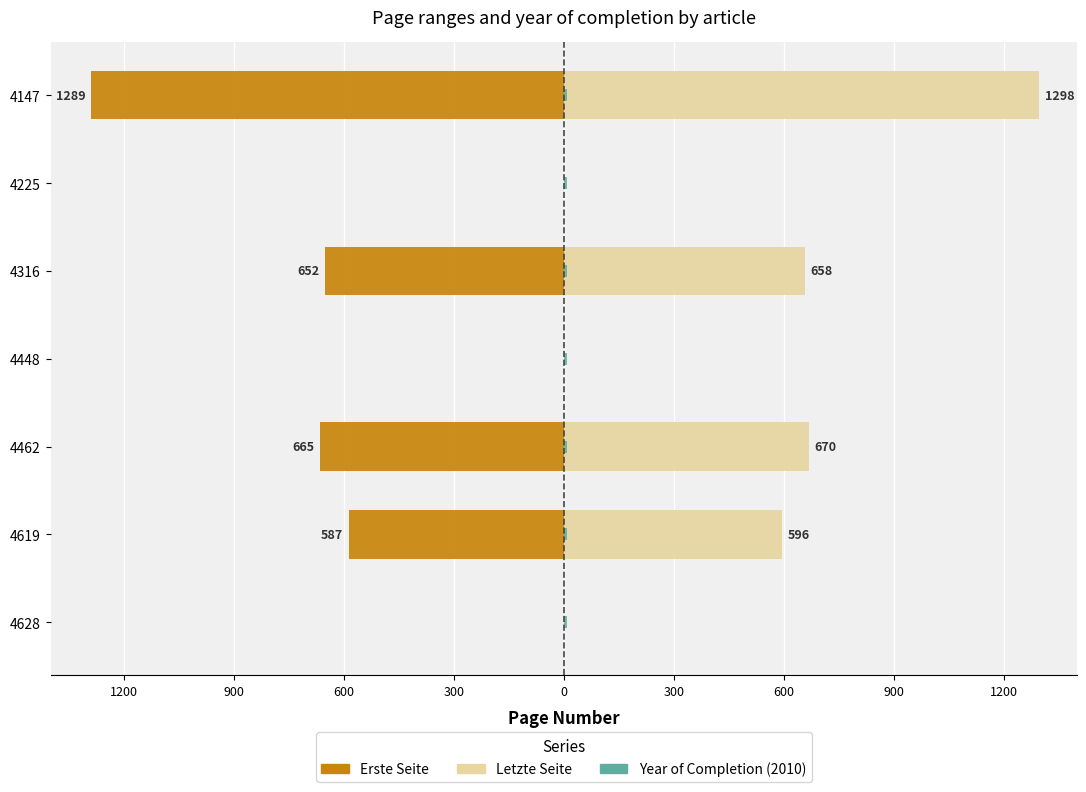

Reading left to right, list all the values displayed in this chart.

Erste Seite: 0.0	-587.0	-665.0	0.0	-652.0	0.0	-1289.0
Letzte Seite: 0.0	596.0	670.0	0.0	658.0	0.0	1298.0
Year of Completion (2010): 0.1	0.1	0.1	0.1	0.1	0.1	0.1